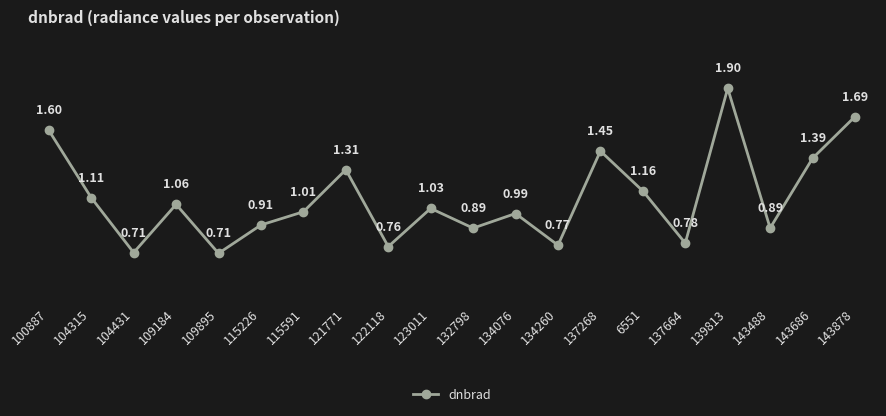

What is the label of the 20th point from the right?

100887